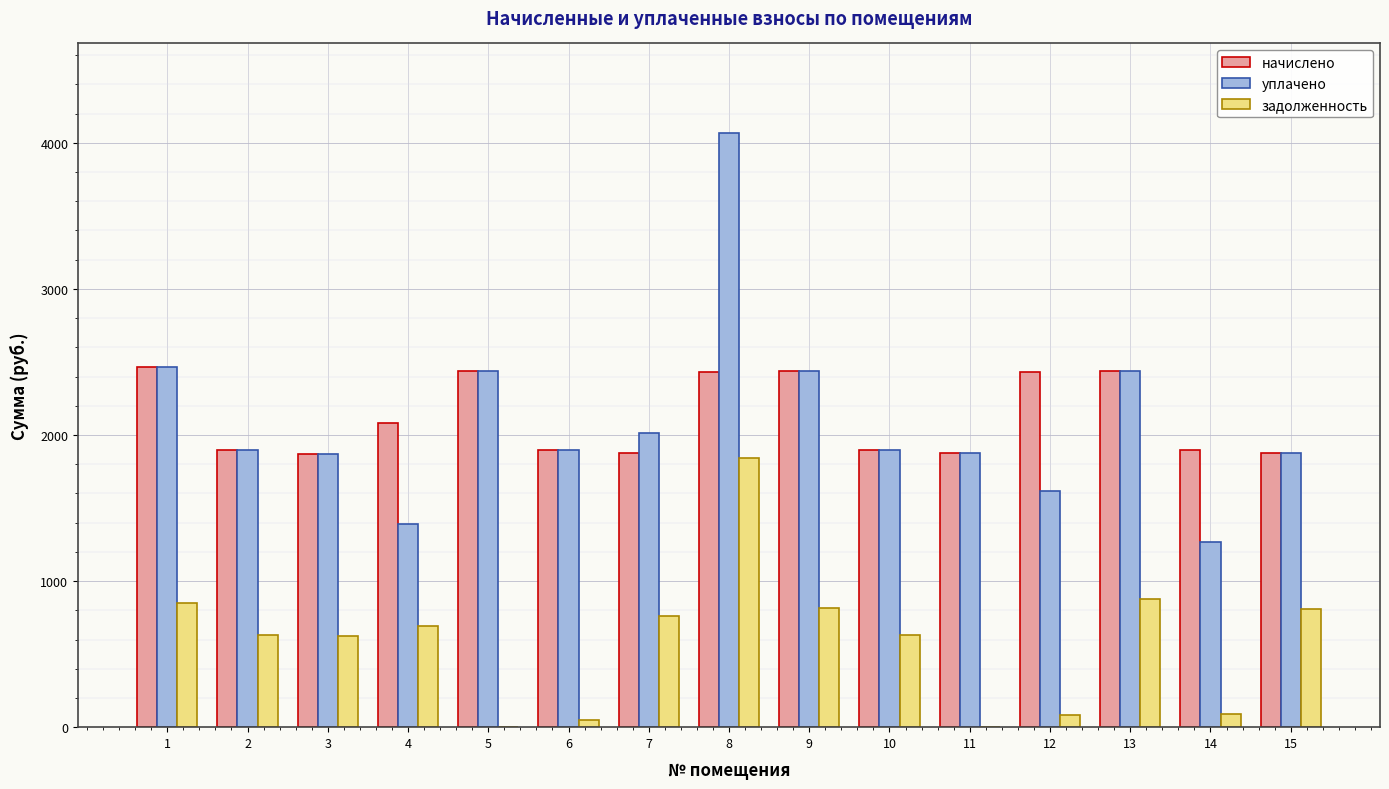

Between 6 and 13, which series saw the biggest shift?

задолженность